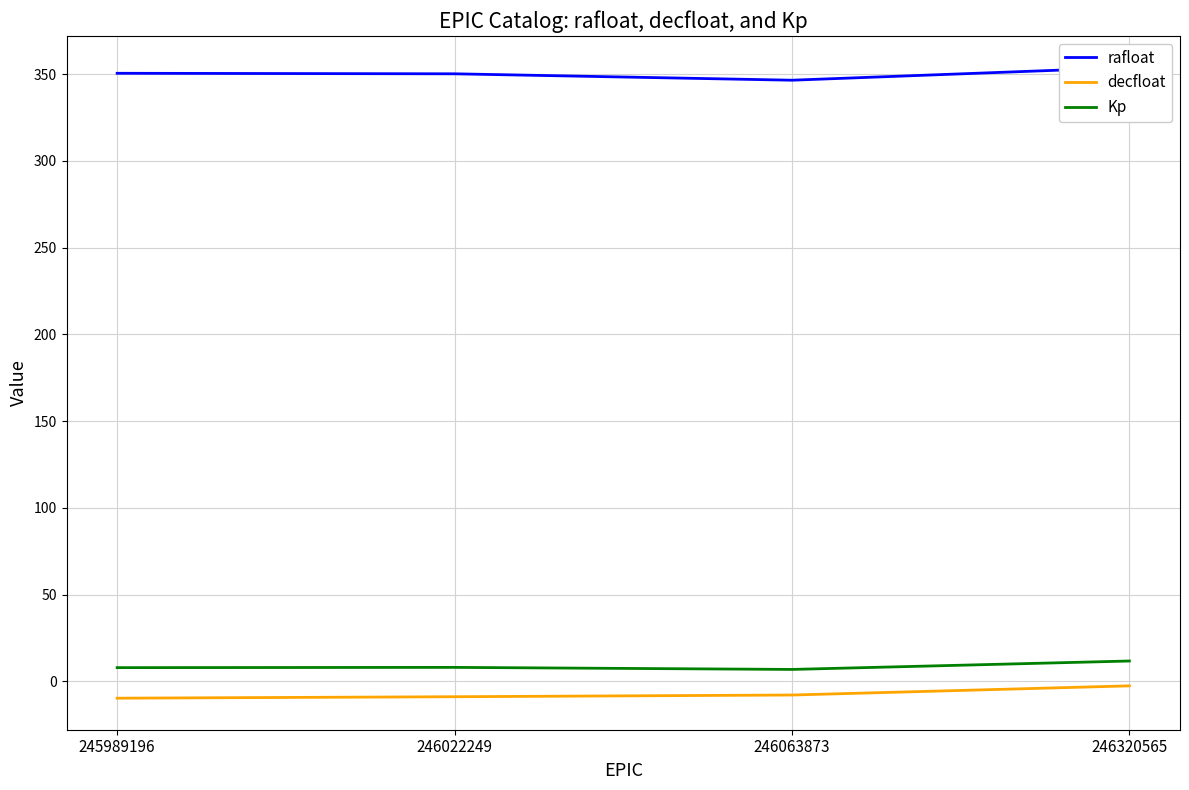

At which label does rafloat first exceed 350?

245989196